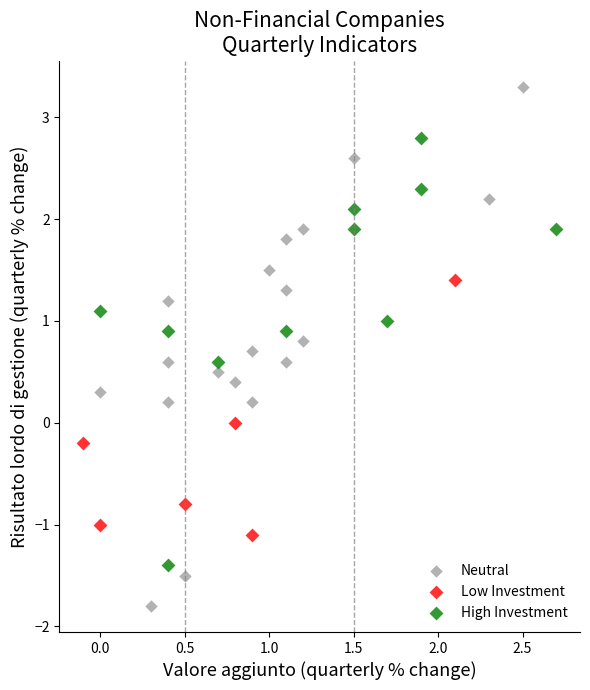

Which series reaches the minimum Y coordinate?

Neutral